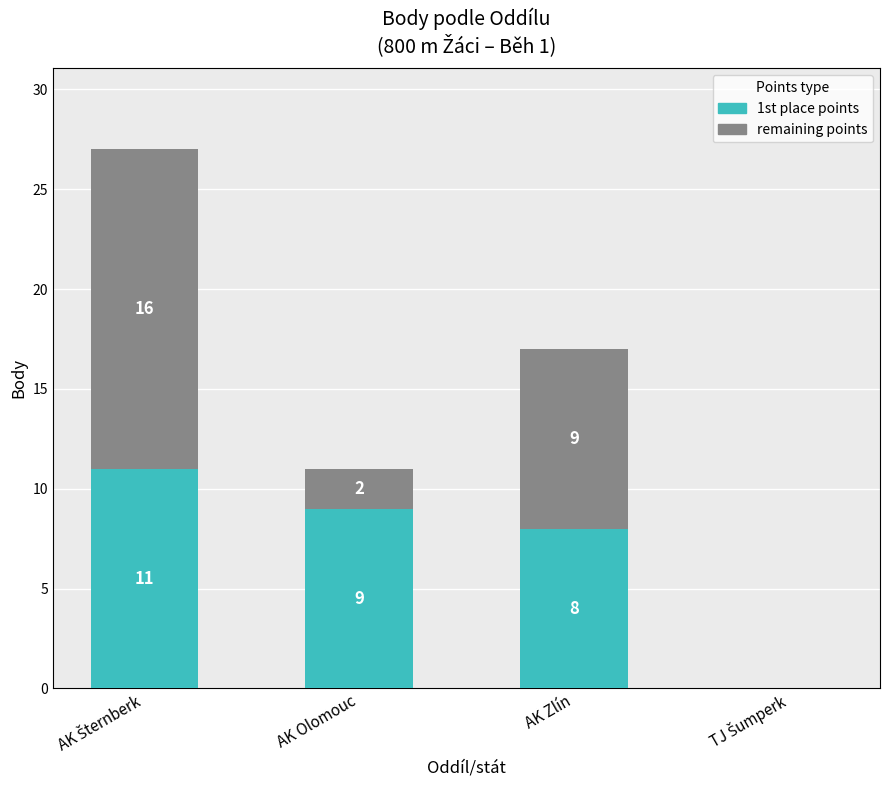

What is the highest value of the 1st place points series?

11